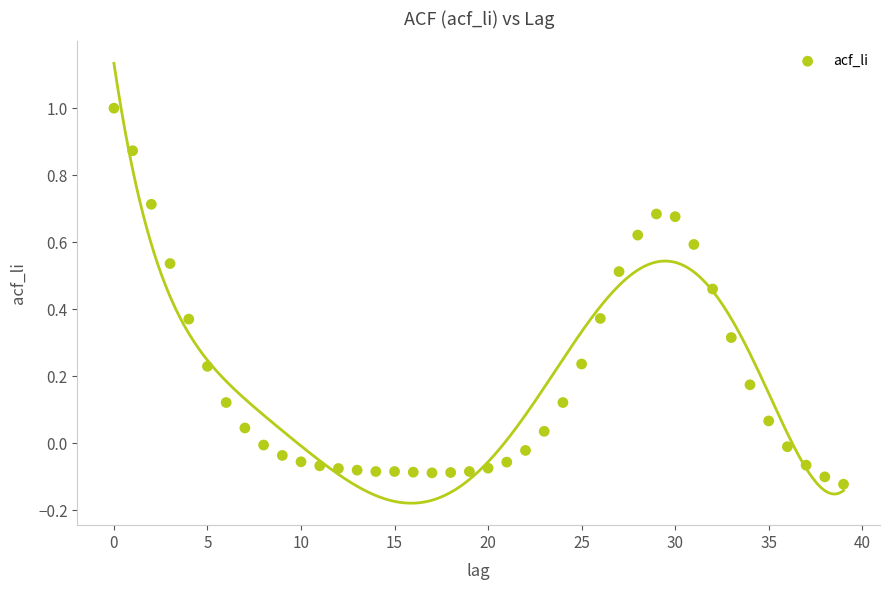

What is the range of Y values (max minus min)?

1.1